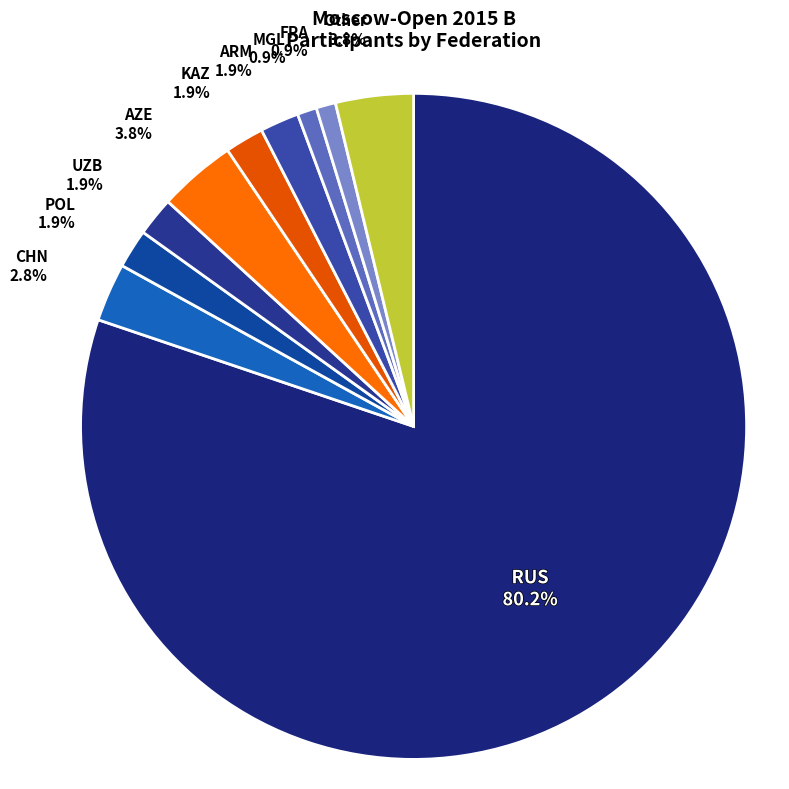

Is KAZ the majority of the pie?

No